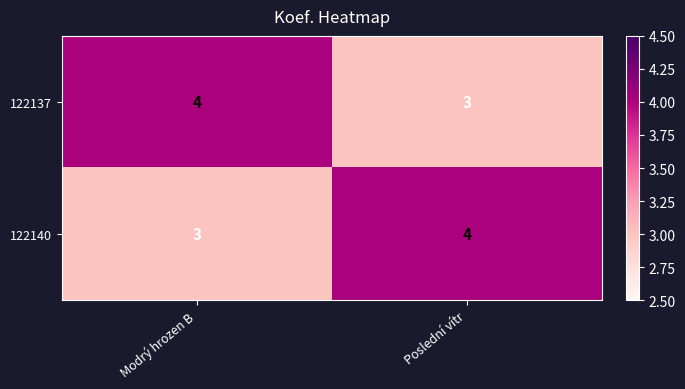

What is the sum of the 122137 values at Poslední vítr and Modrý hrozen B?

7